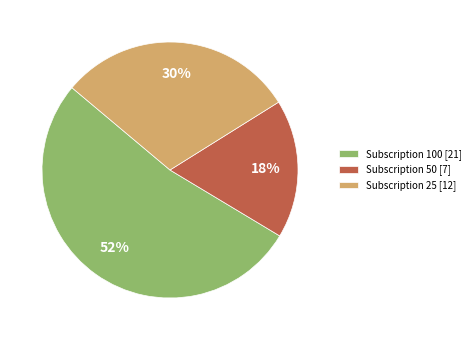

Count the number of slices in the pie.

3